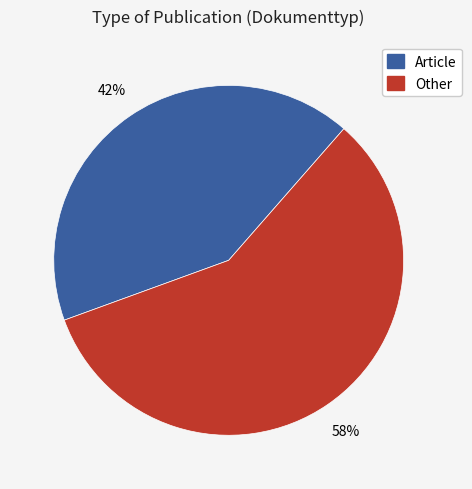

To the nearest percent, what is the average slice percentage?

50%